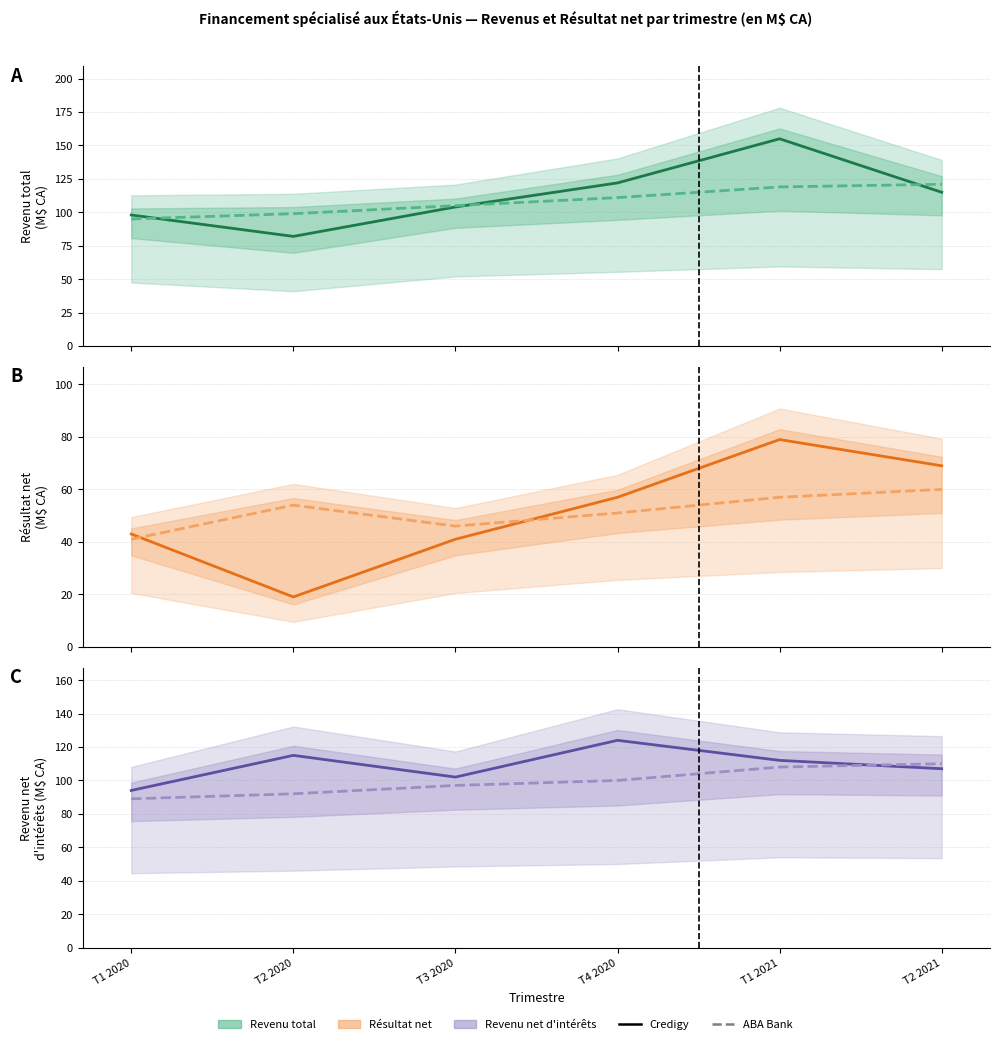

True or false: Credigy and ABA Bank cross at least once.

True